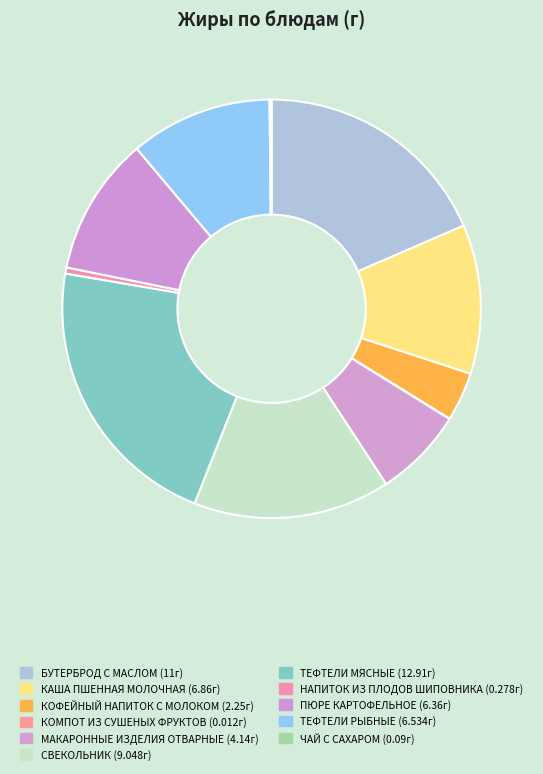

Is there a majority slice in this chart?

No